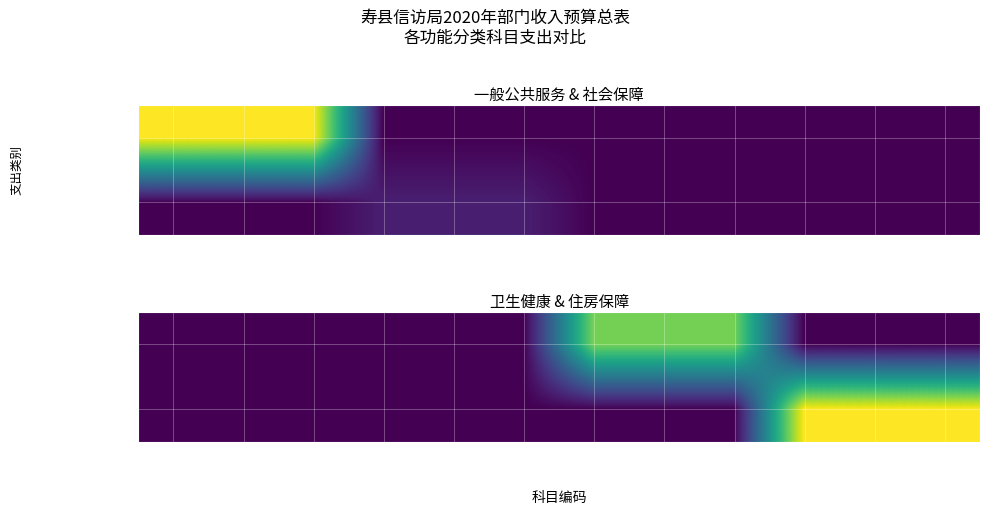

Rank the series at 2101101 from lowest to highest value.

住房保障支出, 卫生健康支出